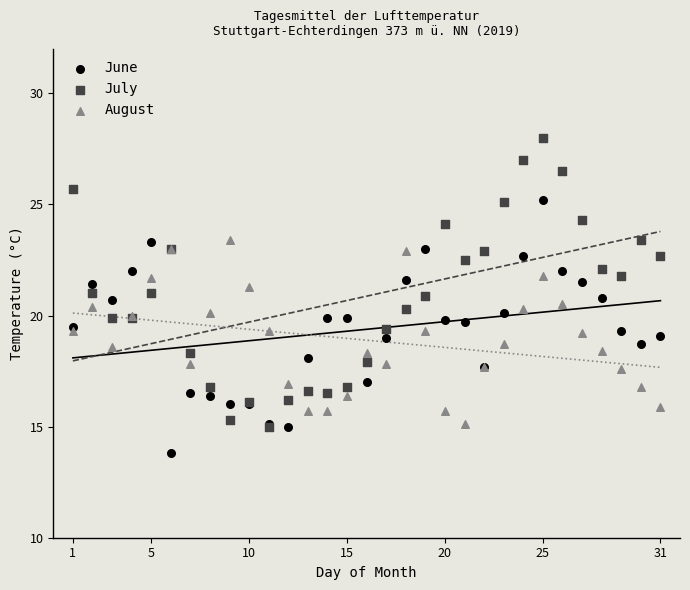

Which series reaches the minimum Y coordinate?

June